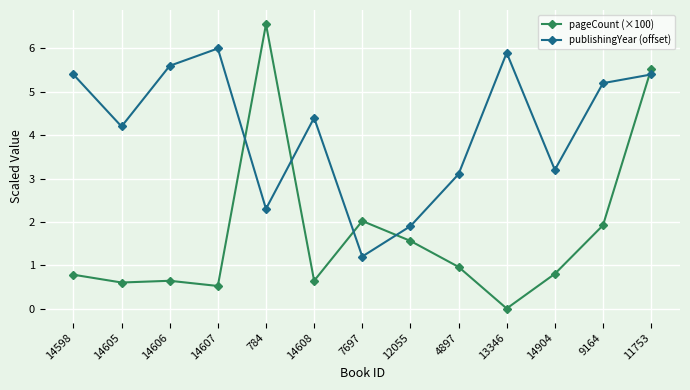

What is the difference between the maximum and second lowest values in the publishingYear (offset) series?

4.1